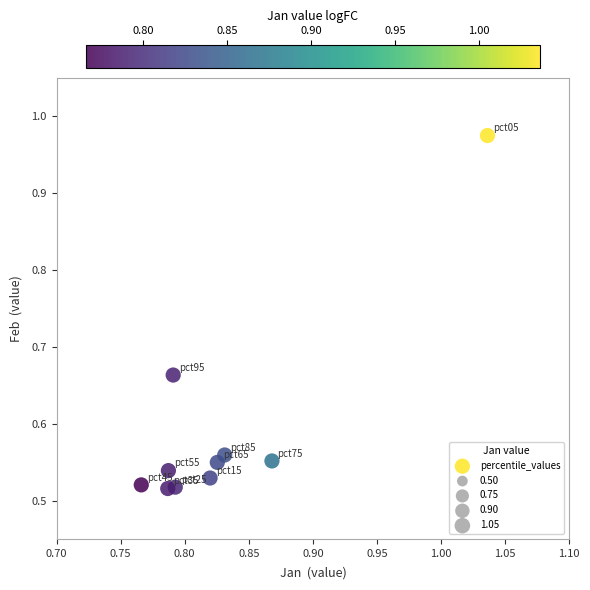

What is the average X value?

0.8